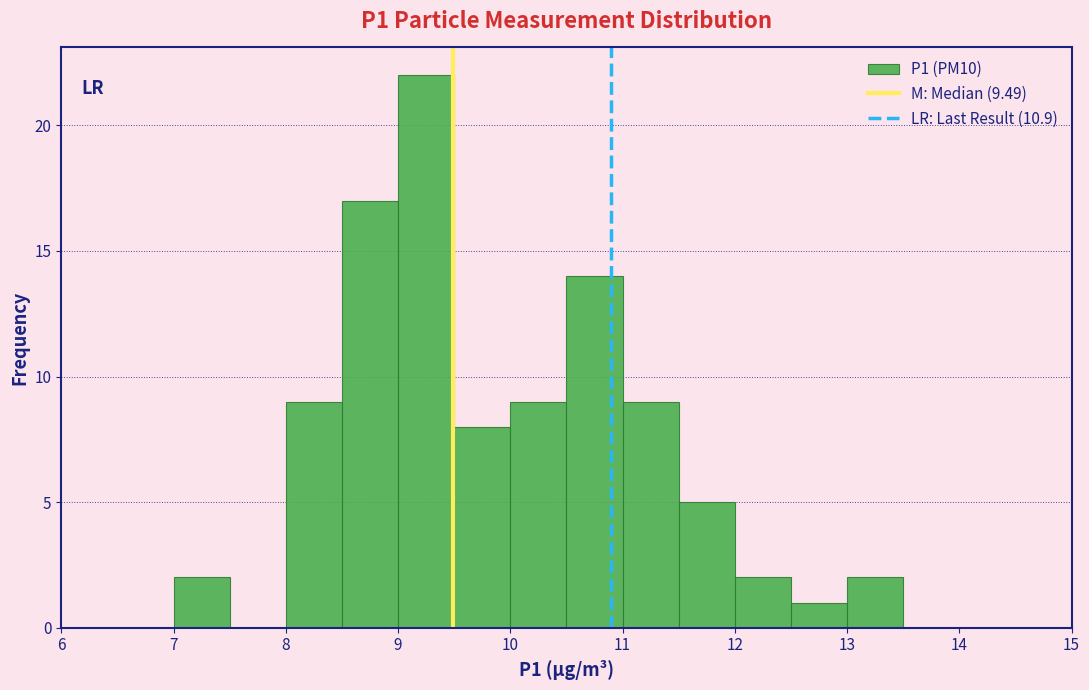

Reading left to right, transcribe this chart: for each bar, give the range it covers on the x-axis and its height. The values are not printed on the chart, so give them approximately, as read against the axis.

6.0 to 6.5: 0
6.5 to 7.0: 0
7.0 to 7.5: 2
7.5 to 8.0: 0
8.0 to 8.5: 9
8.5 to 9.0: 17
9.0 to 9.5: 22
9.5 to 10.0: 8
10.0 to 10.5: 9
10.5 to 11.0: 14
11.0 to 11.5: 9
11.5 to 12.0: 5
12.0 to 12.5: 2
12.5 to 13.0: 1
13.0 to 13.5: 2
13.5 to 14.0: 0
14.0 to 14.5: 0